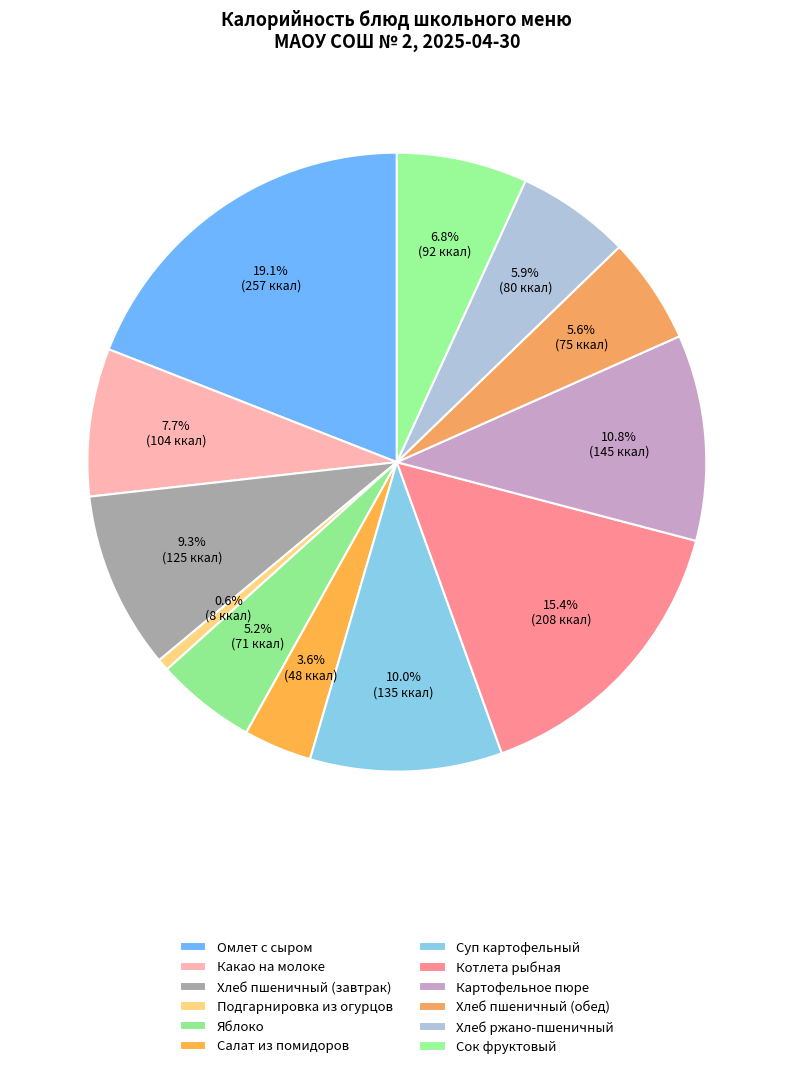

To the nearest percent, what is the average slice percentage?

8%